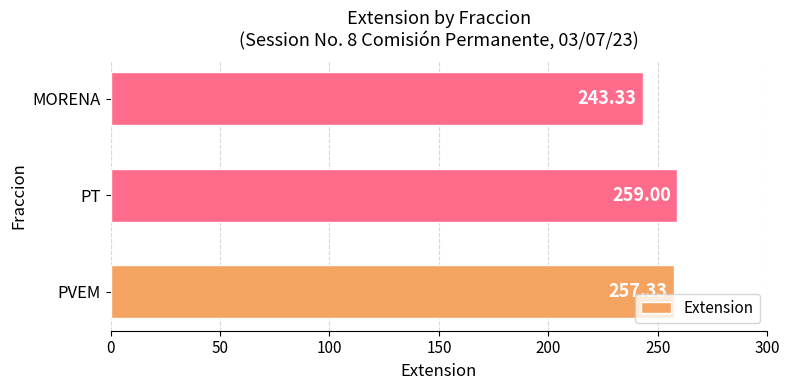

Rank the categories by value from highest to lowest.

PT, PVEM, MORENA